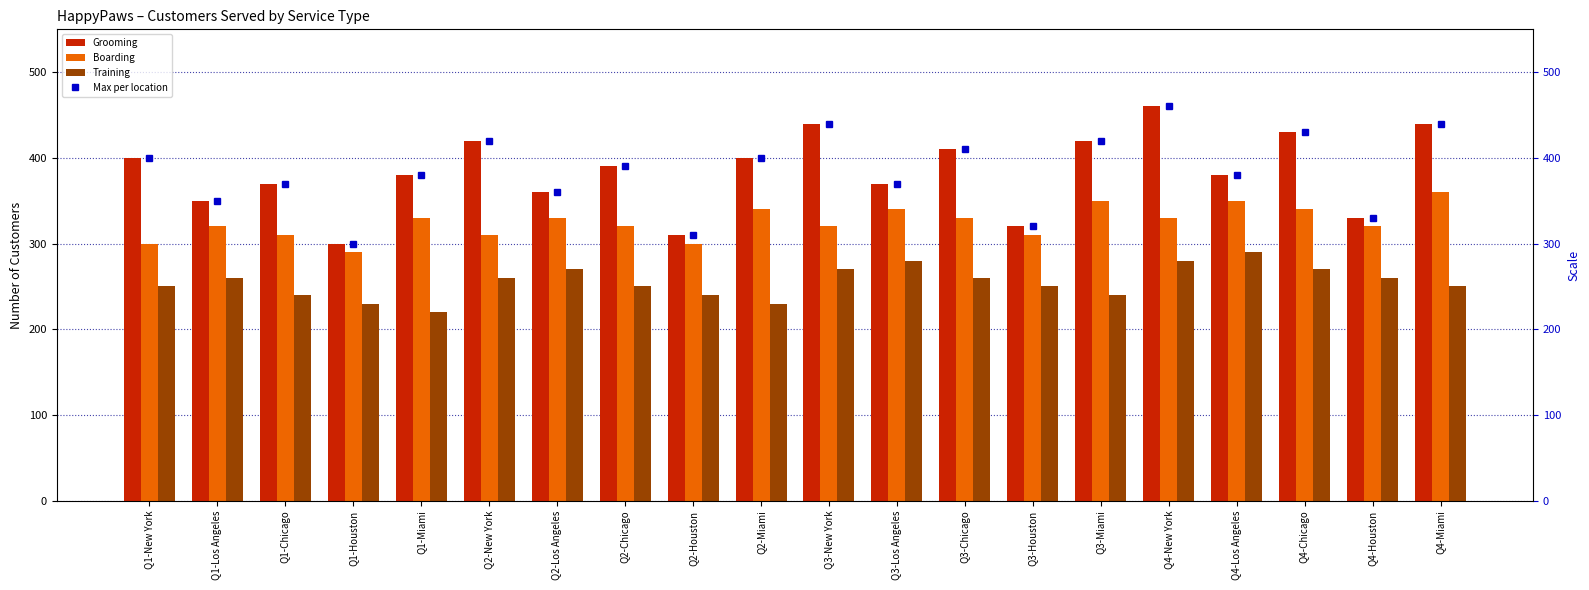

Which series has the widest spread of values?

Grooming